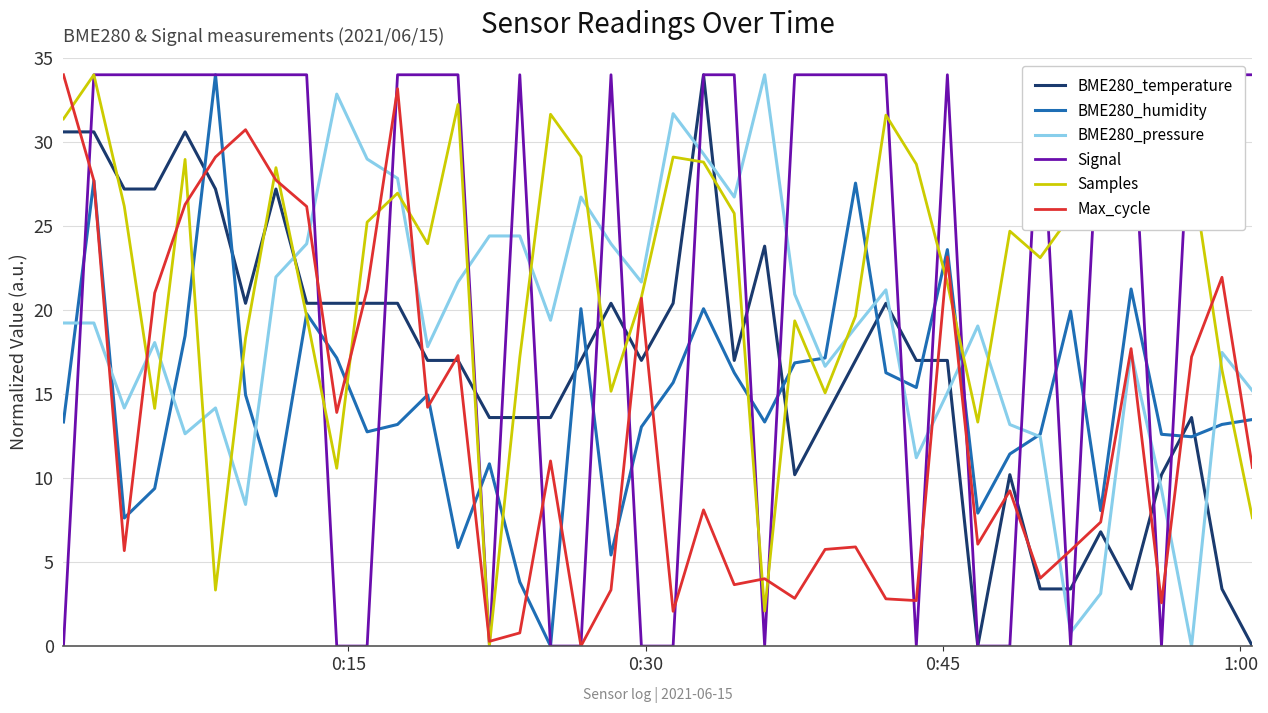

True or false: BME280_temperature and BME280_humidity intersect in this chart.

True